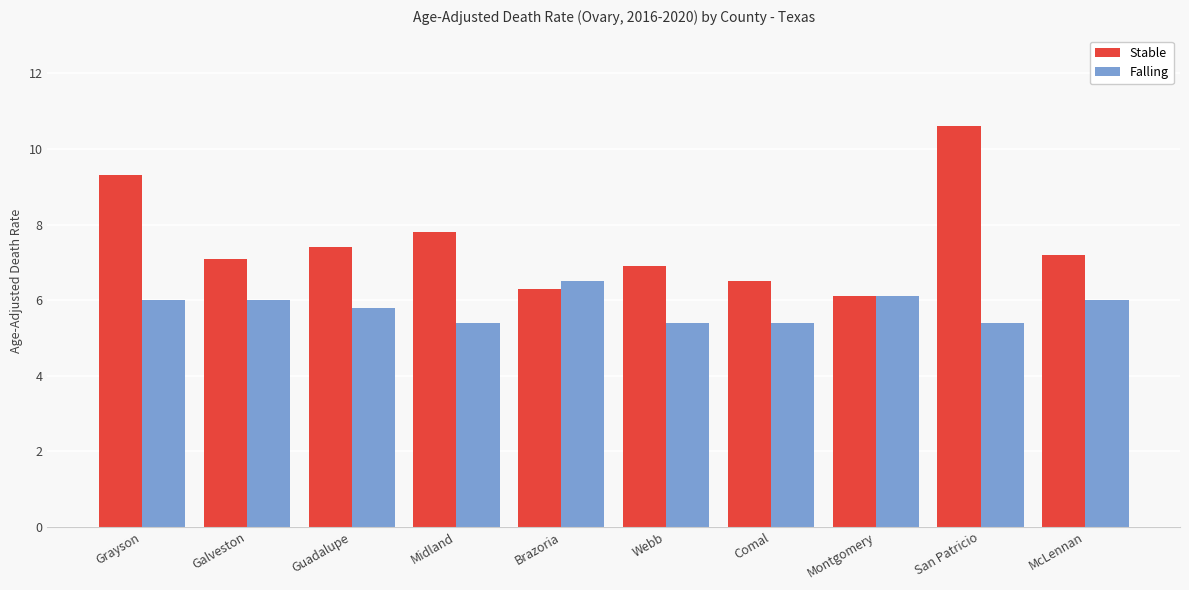

At which label does Stable first exceed 7?

Grayson